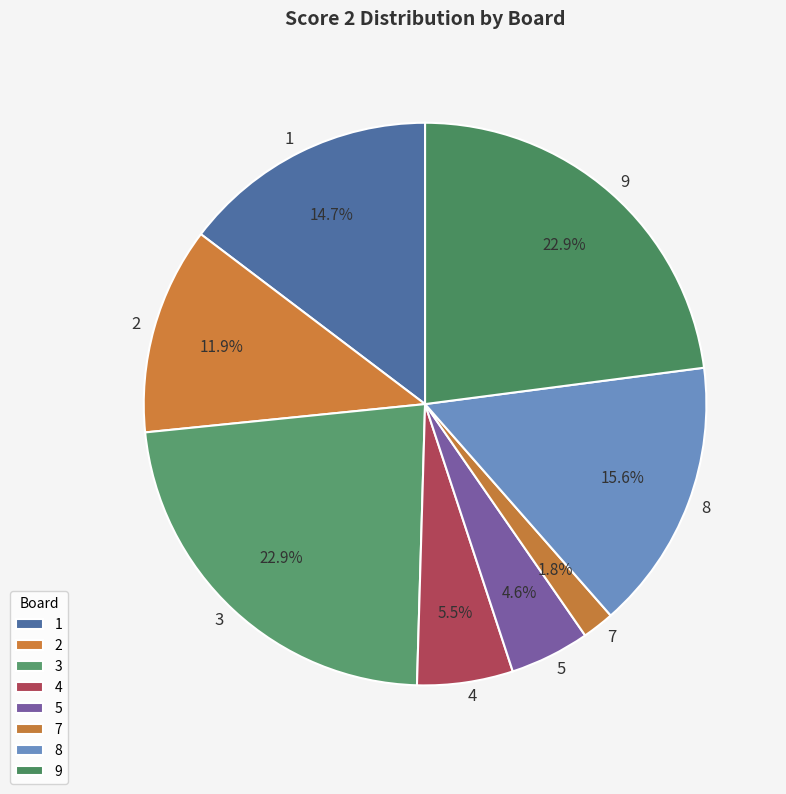

Do 9 and 7 together represent more than half of the pie?

No